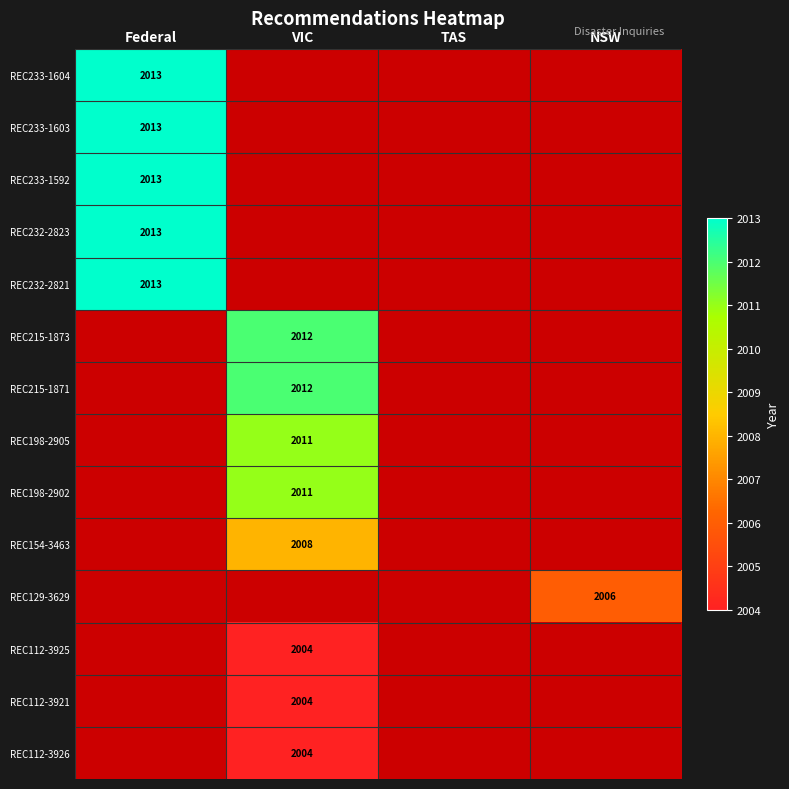

The value of REC233-1604 at Federal is 2013. True or false?

True